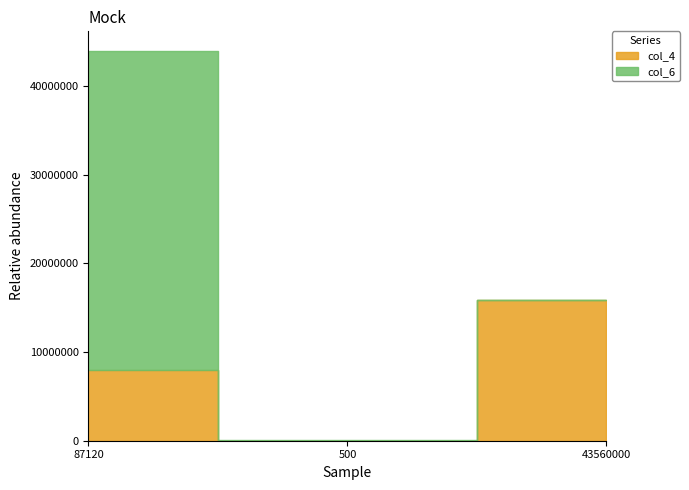

Which series changed the most between 87120 and 500?

col_6